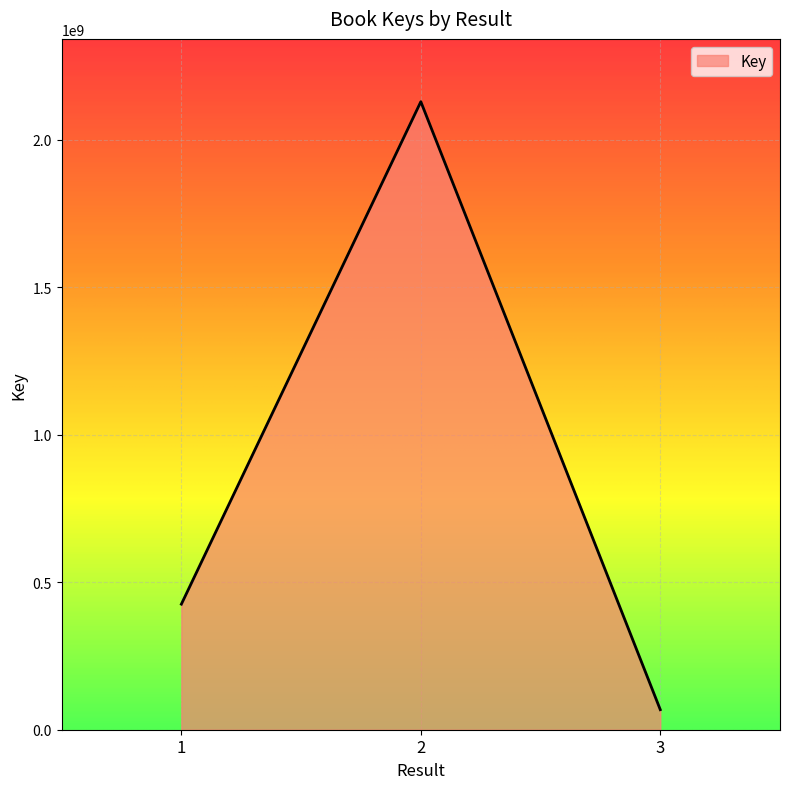

What is the ratio of the value at 1 to the value at 3?

6.3